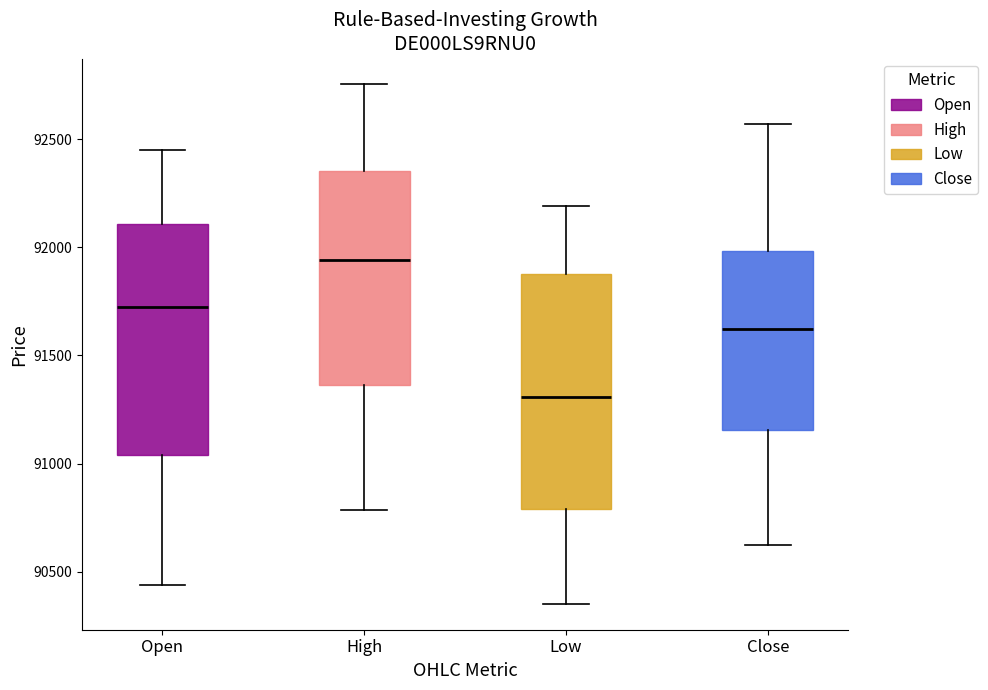

Reading left to right, transcribe this box plot: for each box, give where its median line is, the range the box spans, and where its two whiskers end, as read against the y-axis. The values are not printed on the chart, so give them approximately, as read against the axis.

Open: median 91750, box 91050 to 92100, whiskers 90450 to 92450
High: median 91950, box 91350 to 92350, whiskers 90800 to 92750
Low: median 91300, box 90800 to 91900, whiskers 90350 to 92200
Close: median 91600, box 91150 to 92000, whiskers 90600 to 92550